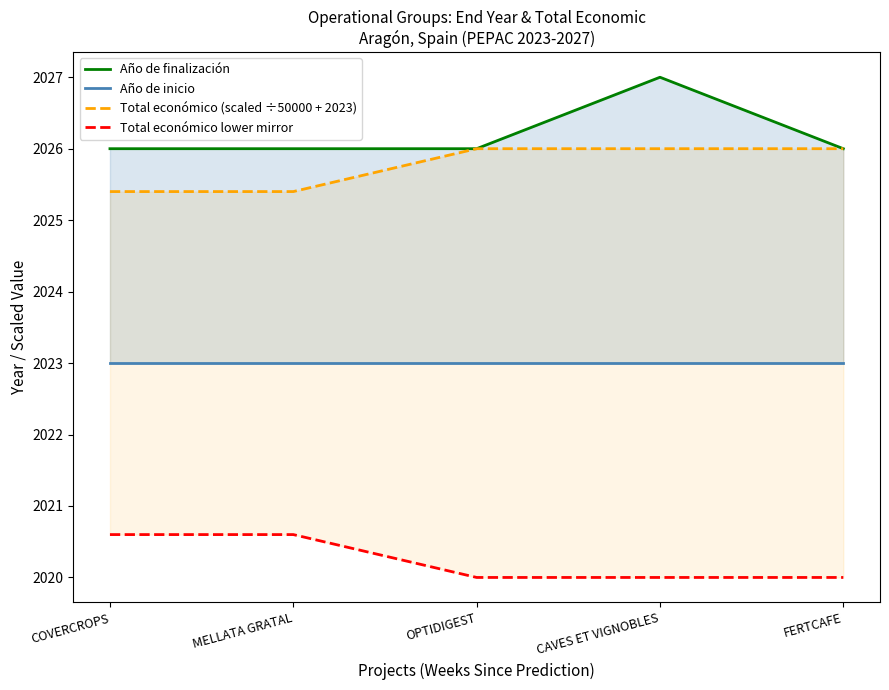

What is the label of the 2nd point from the right?

CAVES ET VIGNOBLES